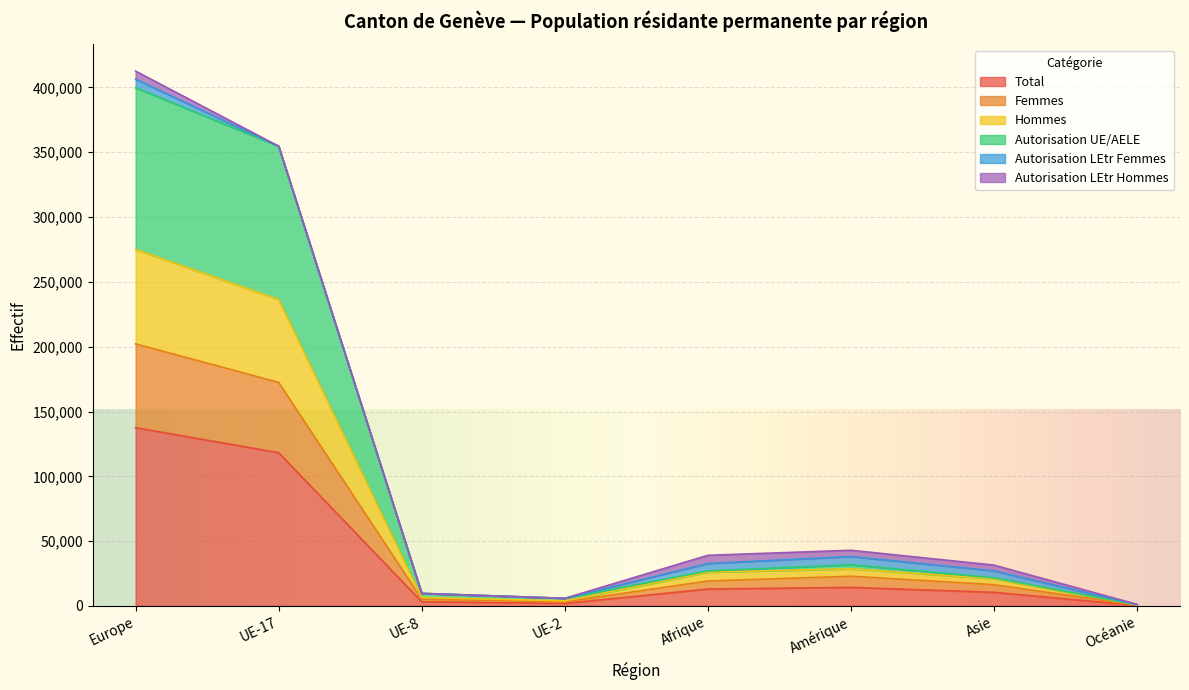

Which category has the highest value in the Total series?

Europe